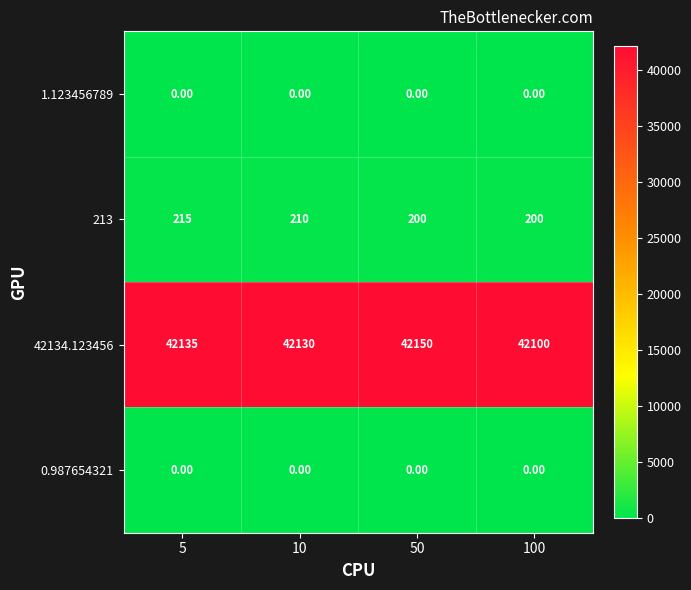

Which series has the widest spread of values?

42134.123456